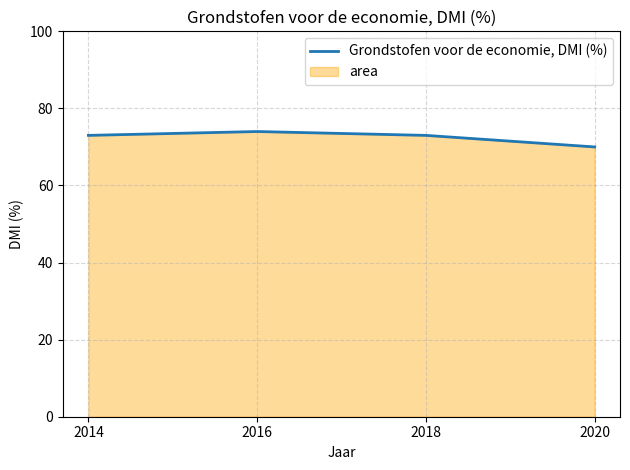

How many lines are shown in the chart?

1